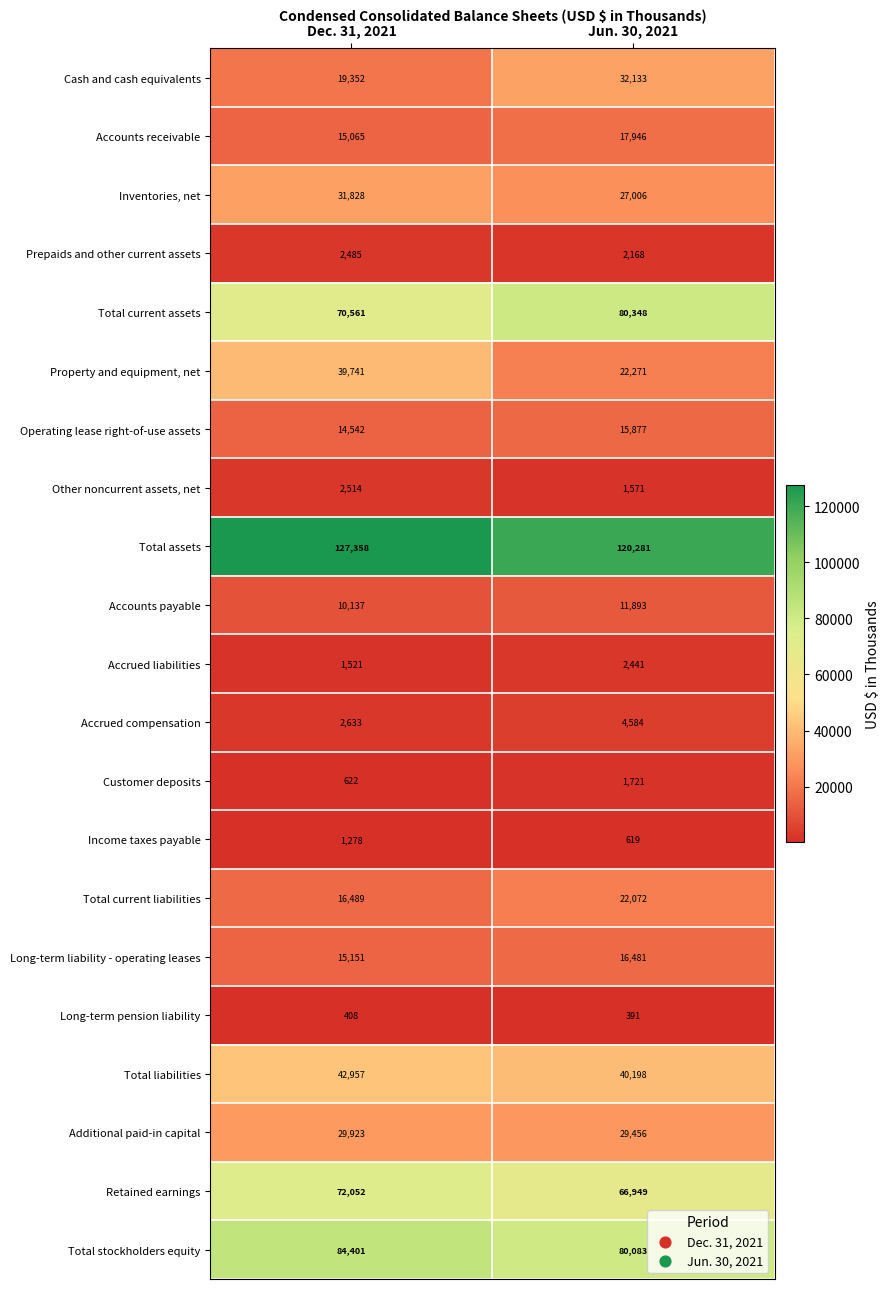

Which series changed the most between Dec. 31, 2021 and Jun. 30, 2021?

Property and equipment, net